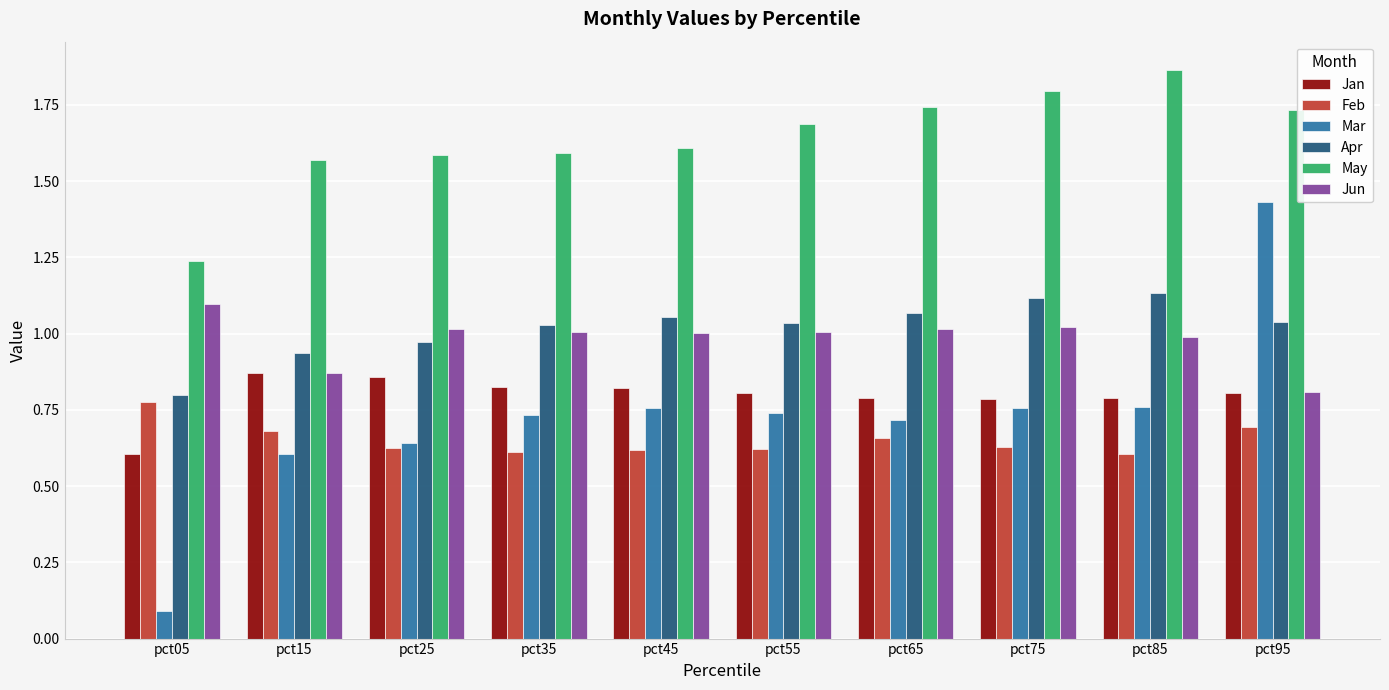

What are all the series names shown in the legend?

Jan, Feb, Mar, Apr, May, Jun